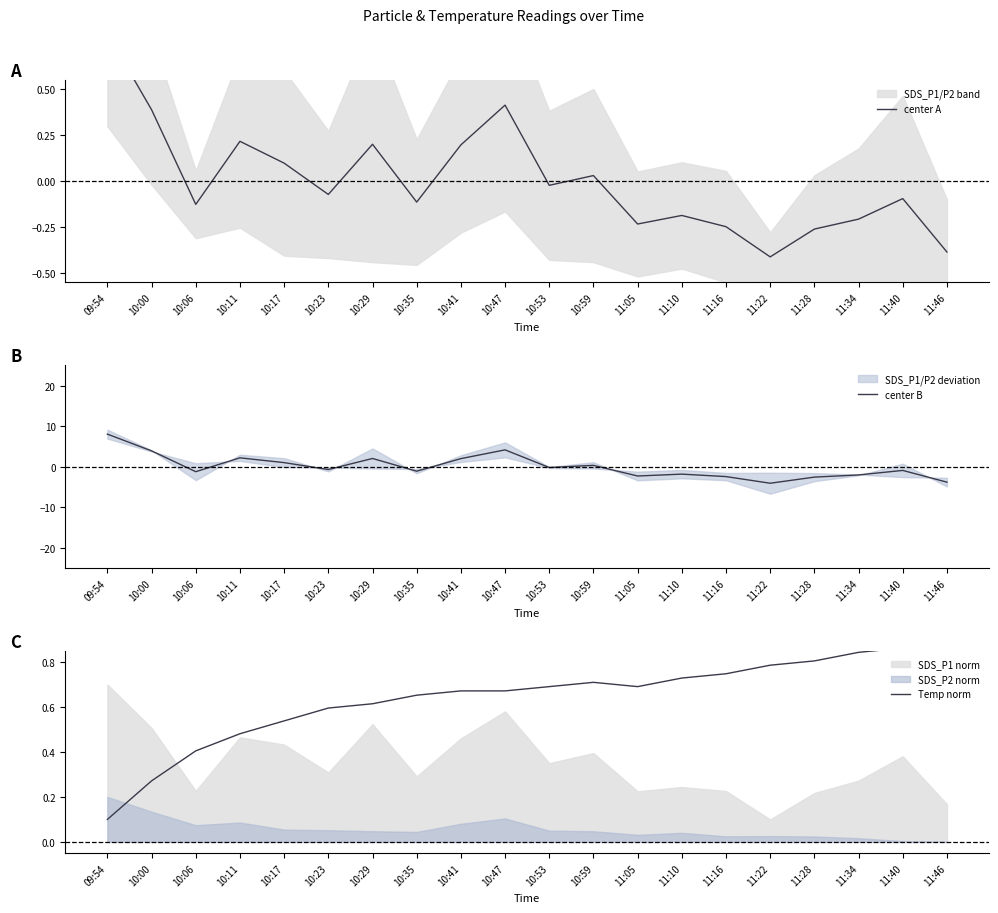

Between 11:16 and 10:00, which is larger?

10:00